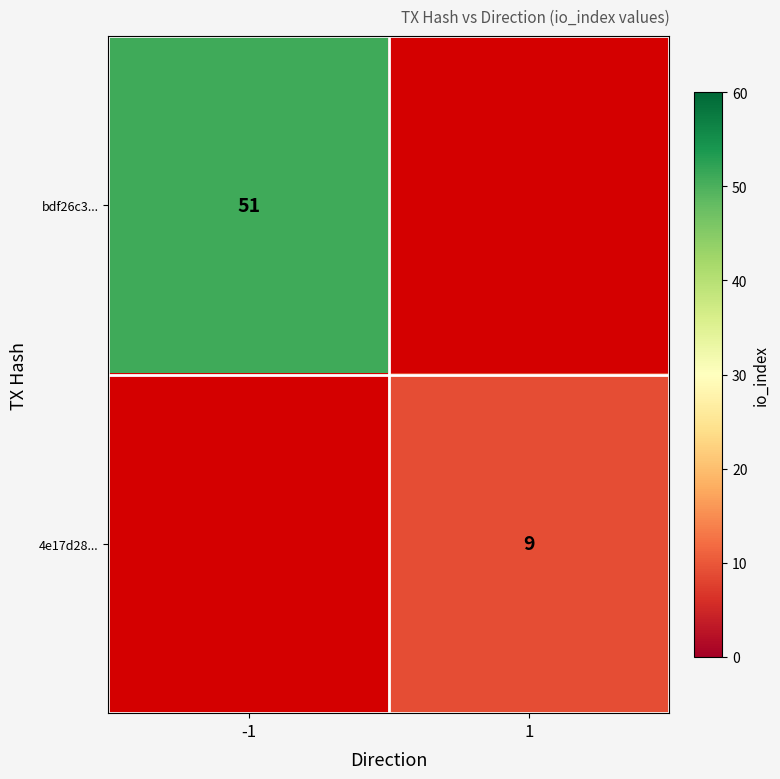

True or false: bdf26c3... has a value of 25 at -1.

False